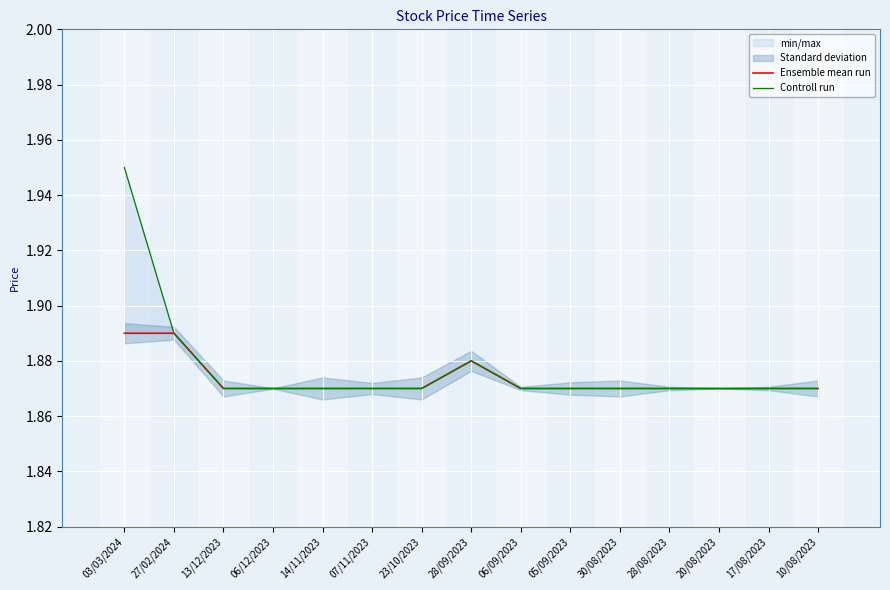

True or false: Controll run has more than 2 interior local peaks.

False